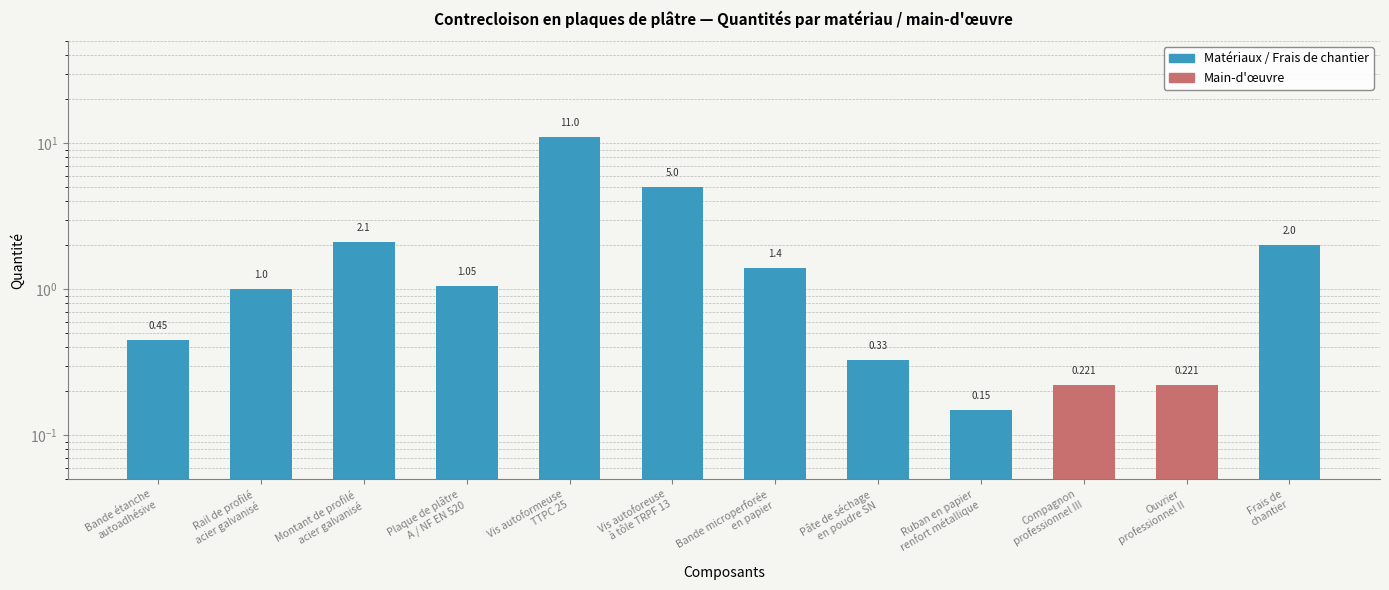

What position from the right is Bande microperforée
en papier?

6